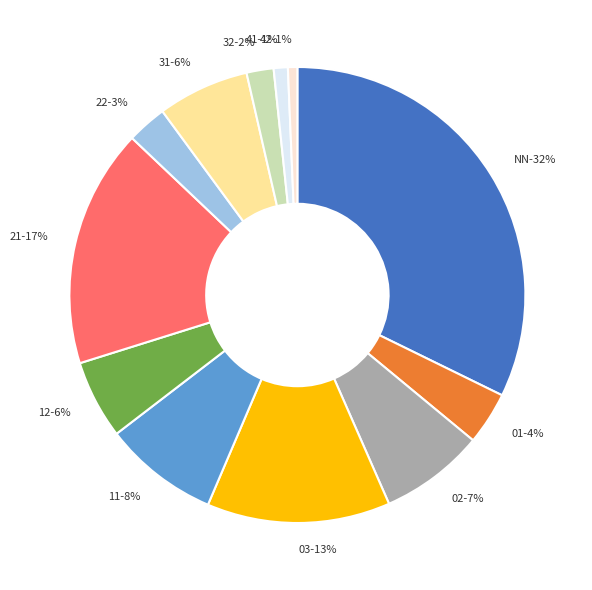

Is there a majority slice in this chart?

No